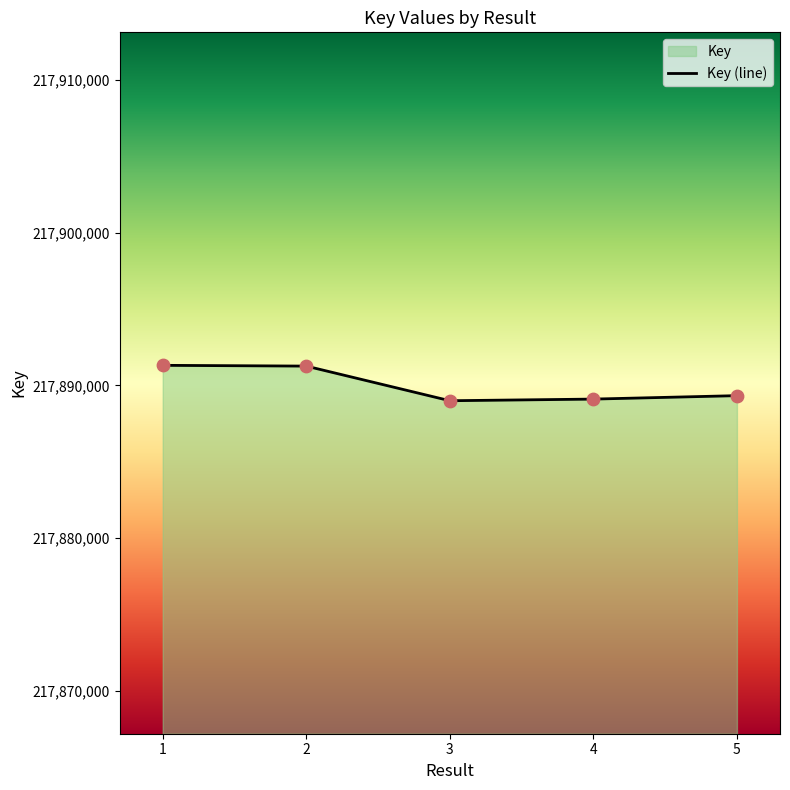

Which has a higher value, 4 or 1?

1